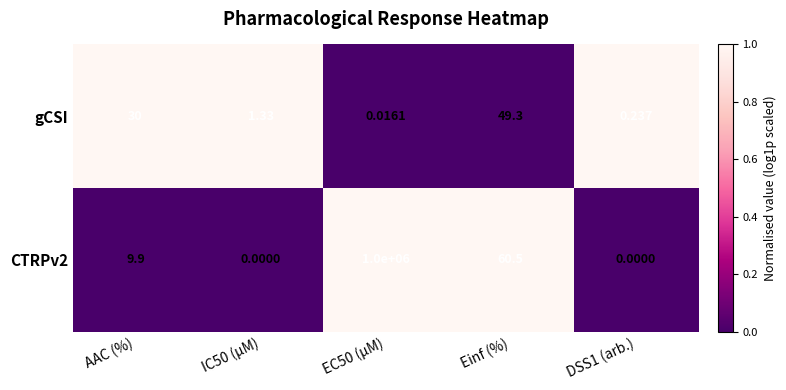

Is the value of CTRPv2 at Einf (%) greater than the value of gCSI at DSS1 (arb.)?

Yes